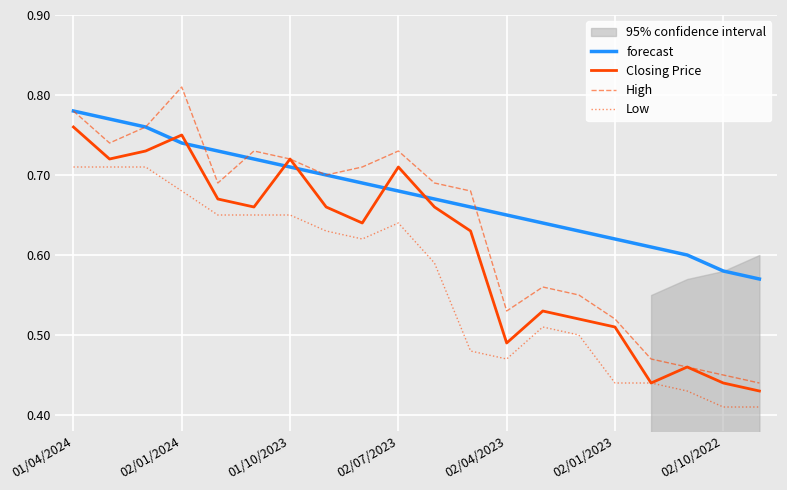

At which label does High reach its peak?

02/01/2024